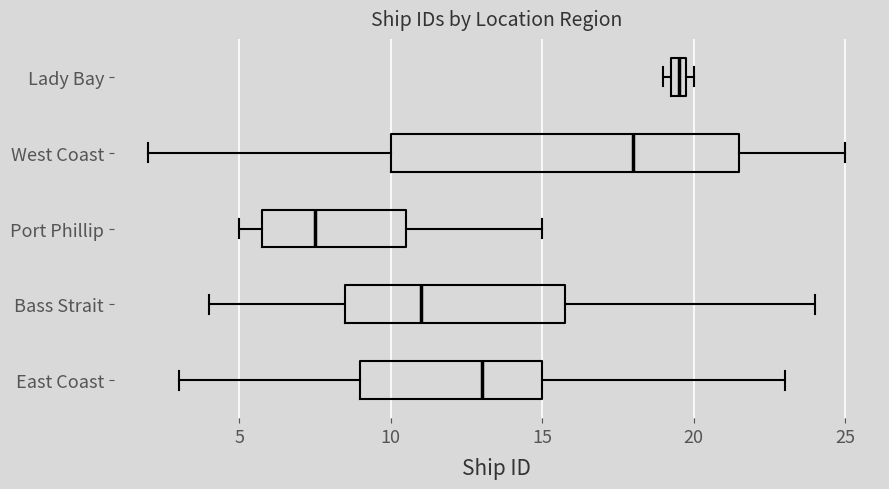

Which box has the furthest to the right median line?

Lady Bay